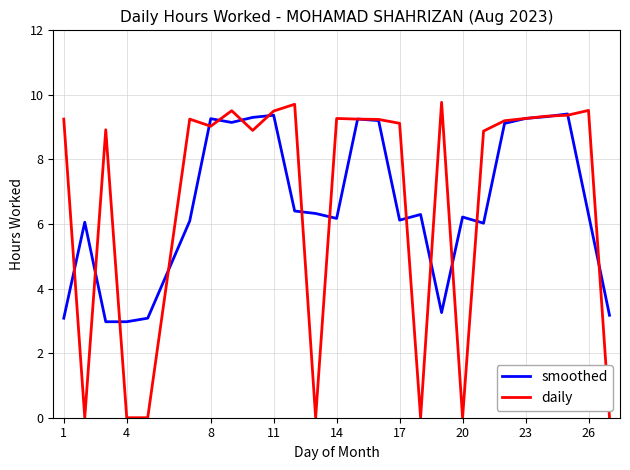

What is the difference between the maximum and minimum values in the daily series?

9.8